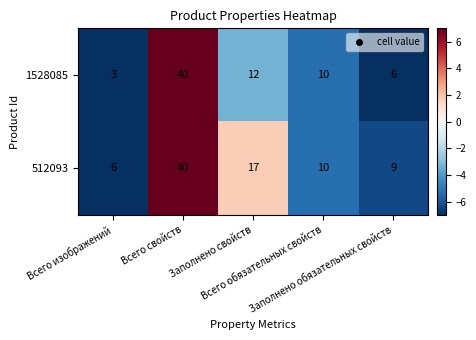

What is the minimum value shown in the chart?

3